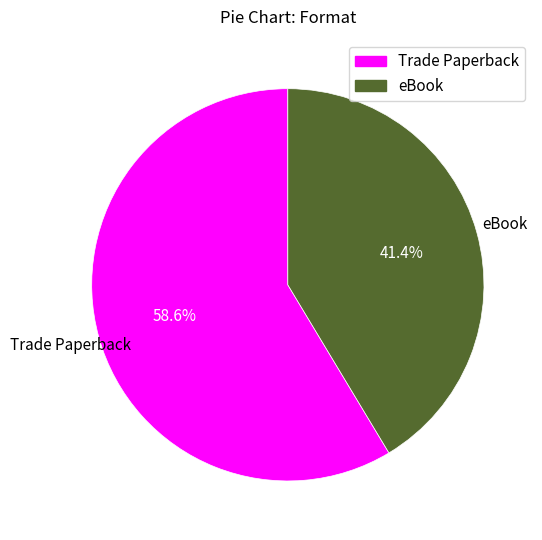

Is there a majority slice in this chart?

Yes